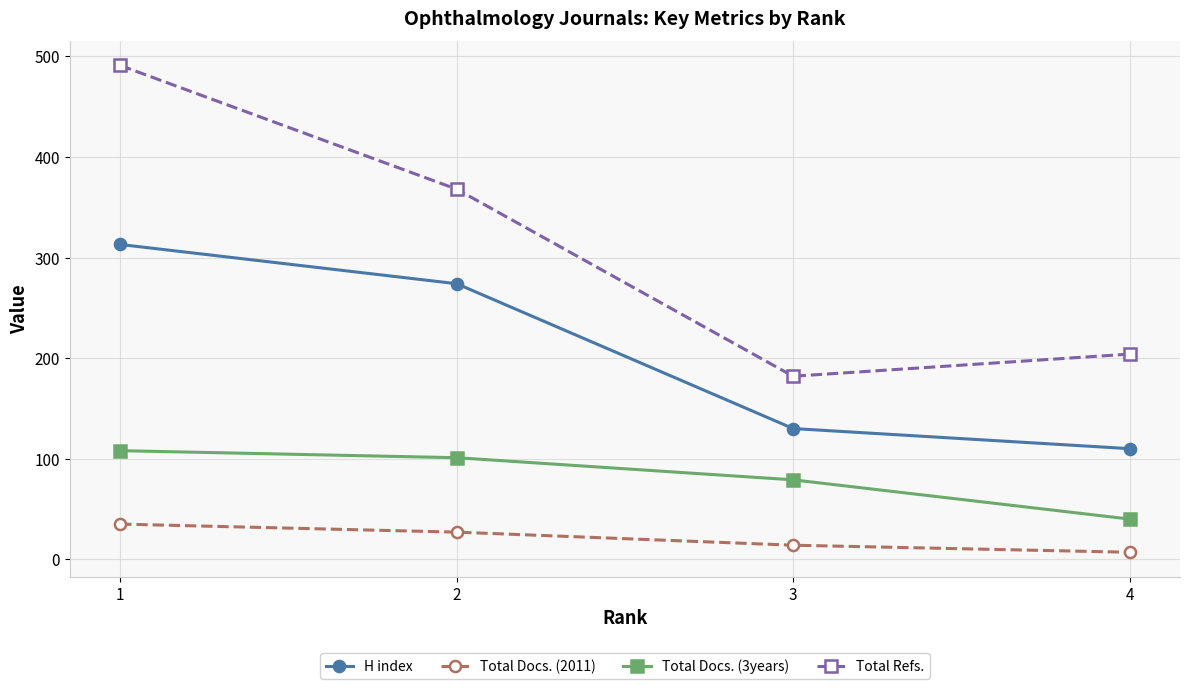

Which label corresponds to the smallest value in the chart?

4